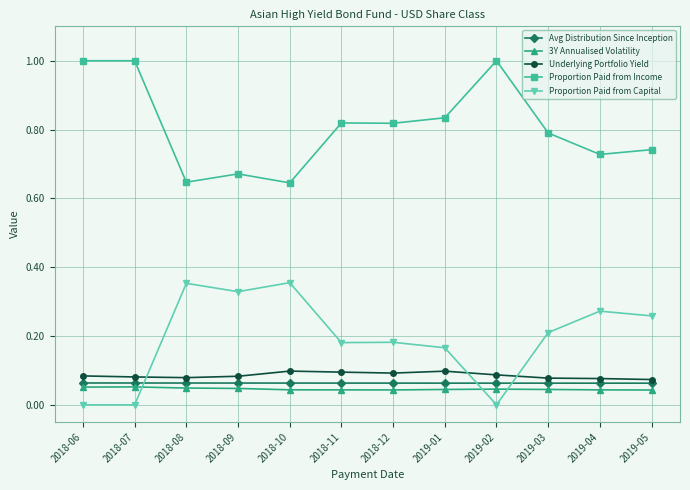

What is the approximate value of Proportion Paid from Income at 2018-07?

1.0